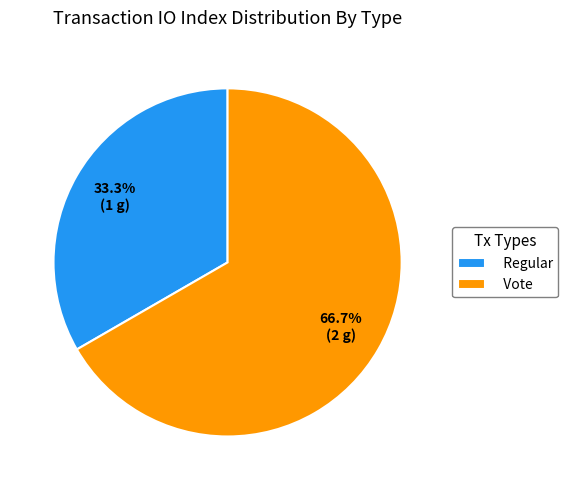

To the nearest percent, what is the average slice percentage?

50%